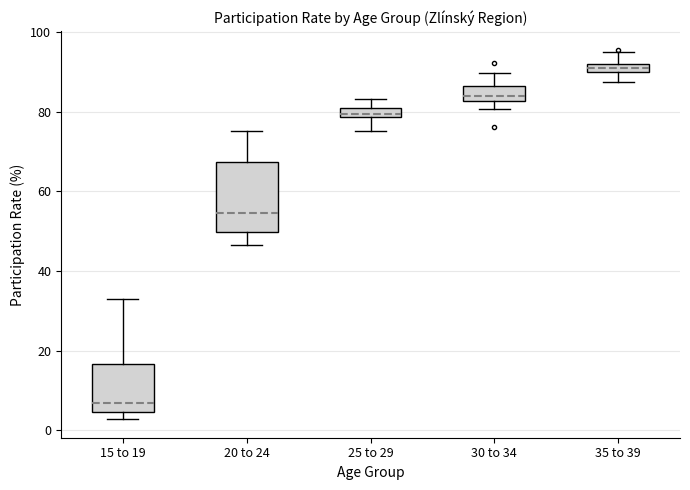

Which box is the tallest, from its lower edge to its upper edge?

20 to 24